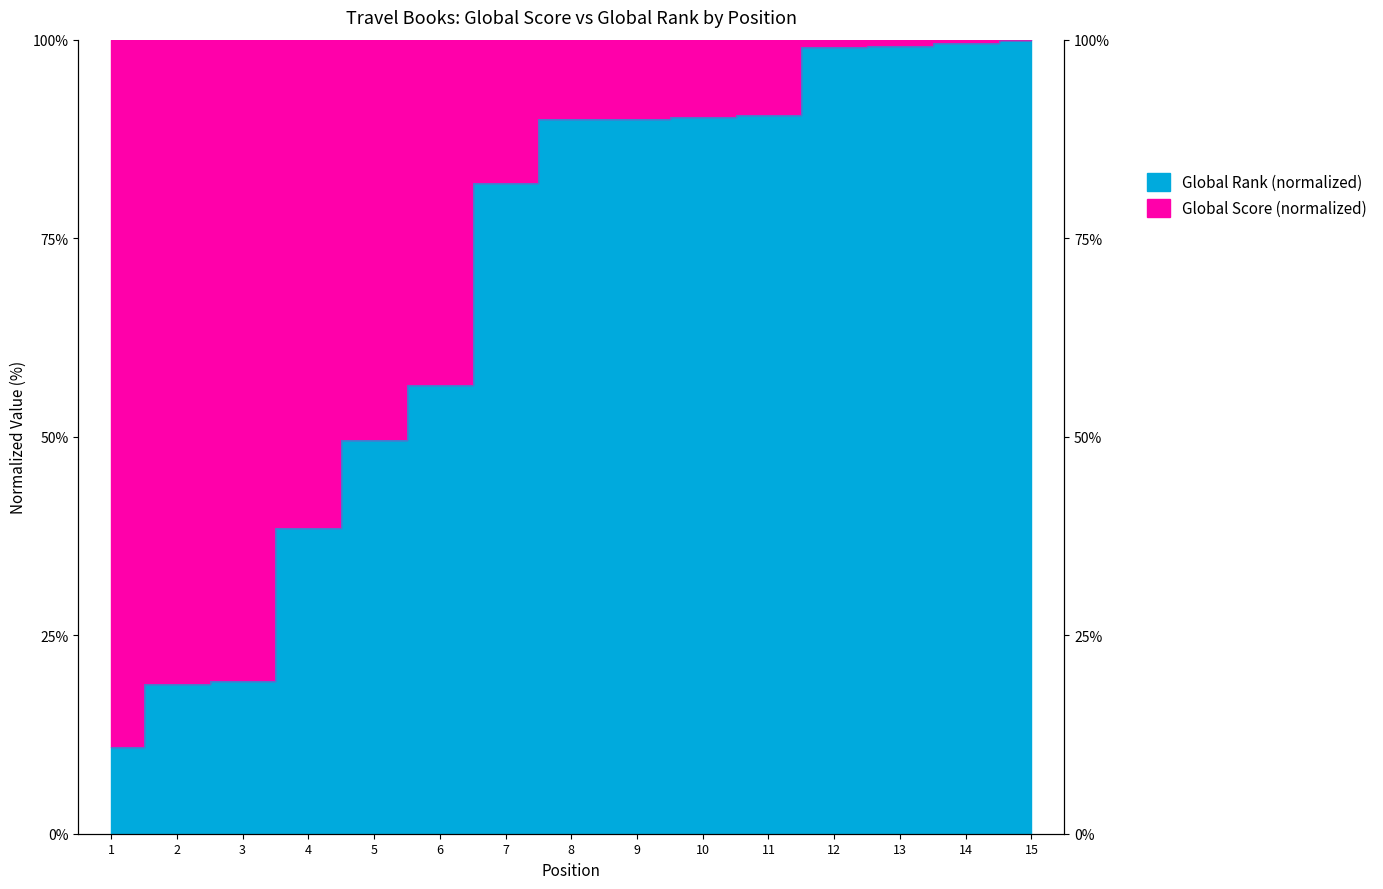

Between 1 and 6, which is larger?

6